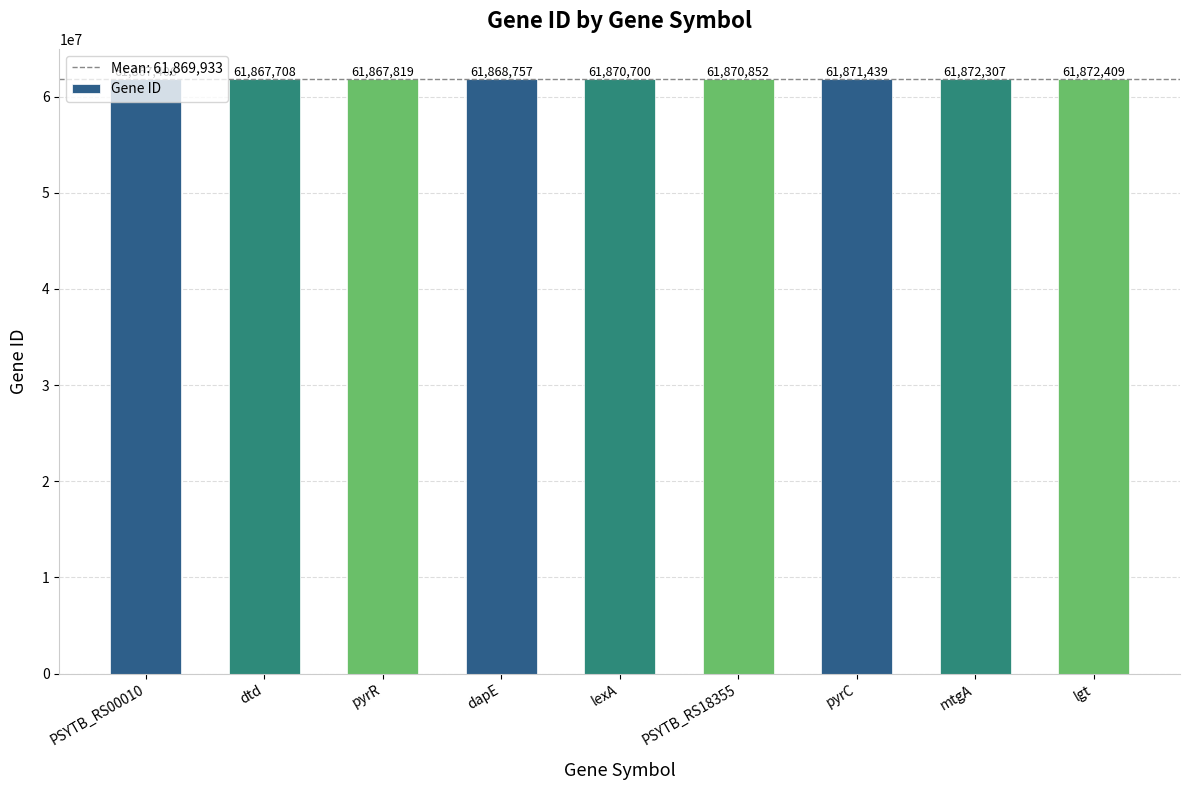

Reading left to right, what are all the values shown in this chart?

PSYTB_RS00010=61867406	dtd=61867708	pyrR=61867819	dapE=61868757	lexA=61870700	PSYTB_RS18355=61870852	pyrC=61871439	mtgA=61872307	lgt=61872409